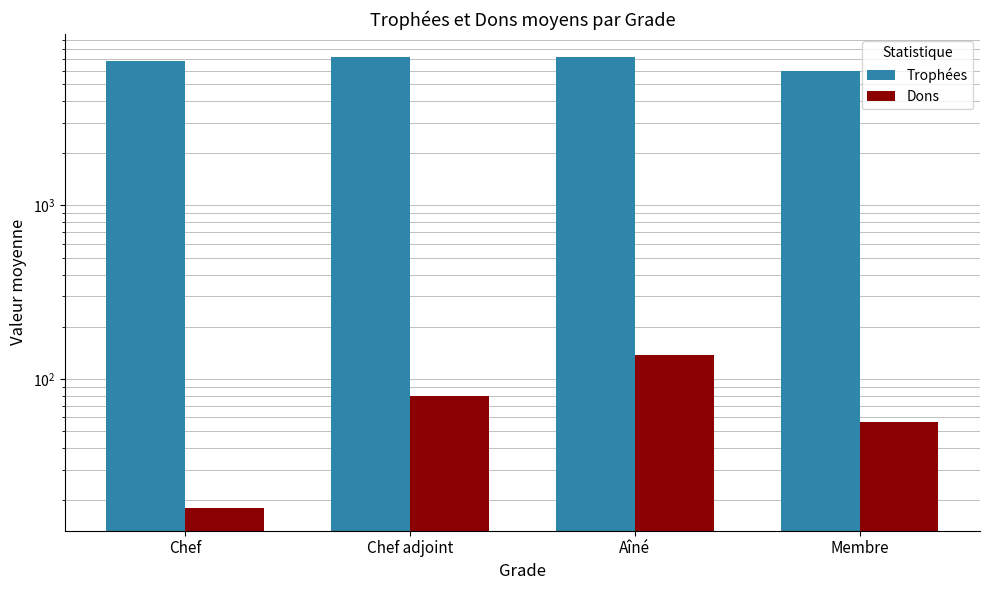

The value of Dons at Chef adjoint is 54.4. True or false?

False